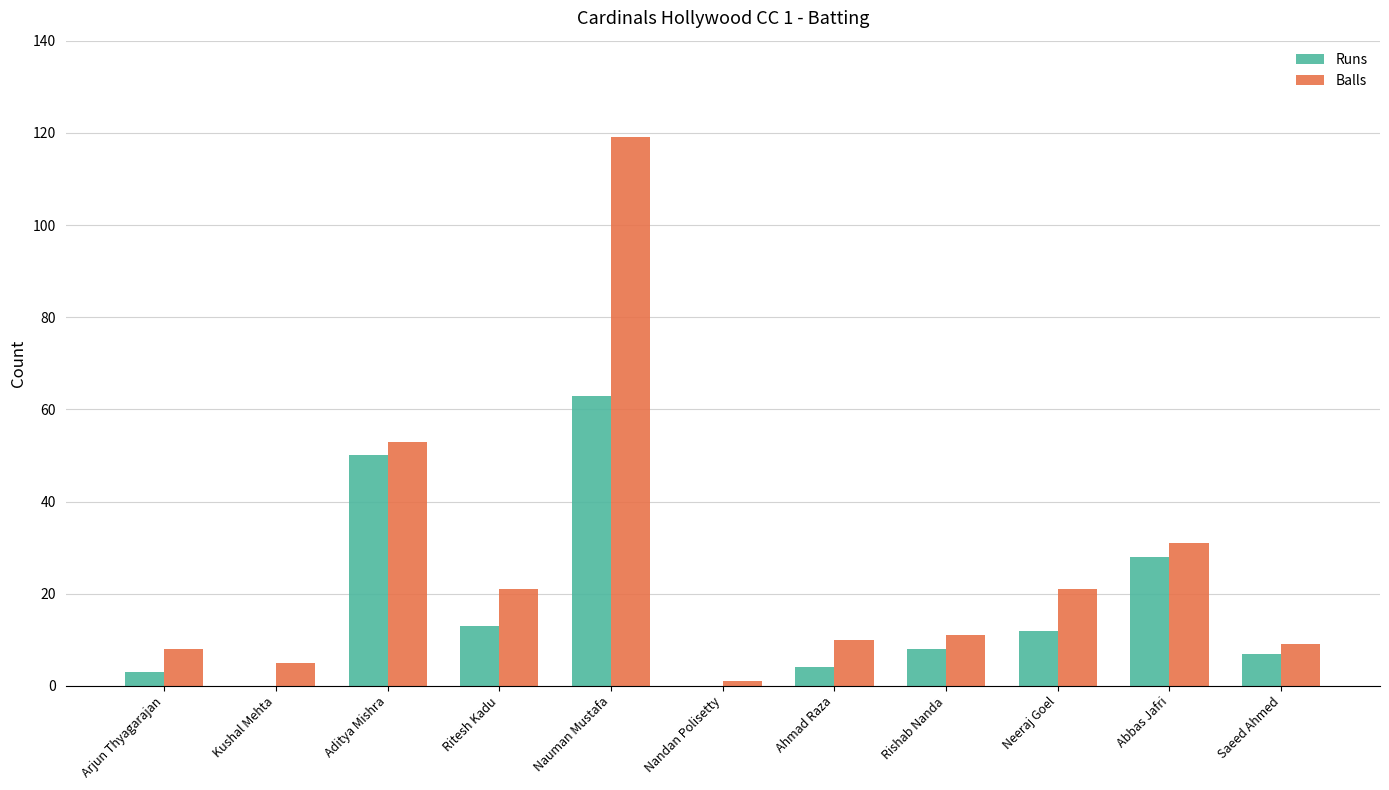

How many groups of bars are there?

11